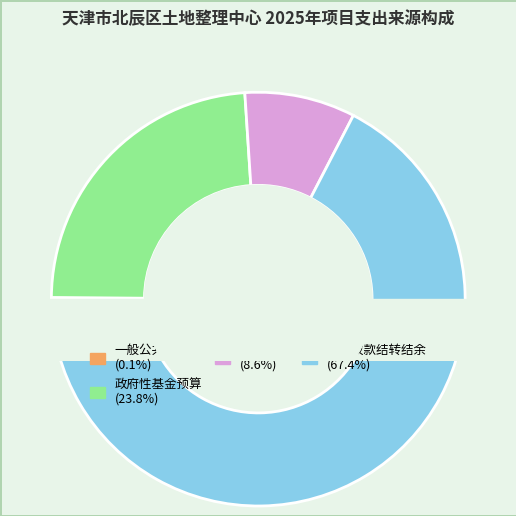

Is the sum of 政府性基金预算 and 国有资本经营预算 greater than half?

No